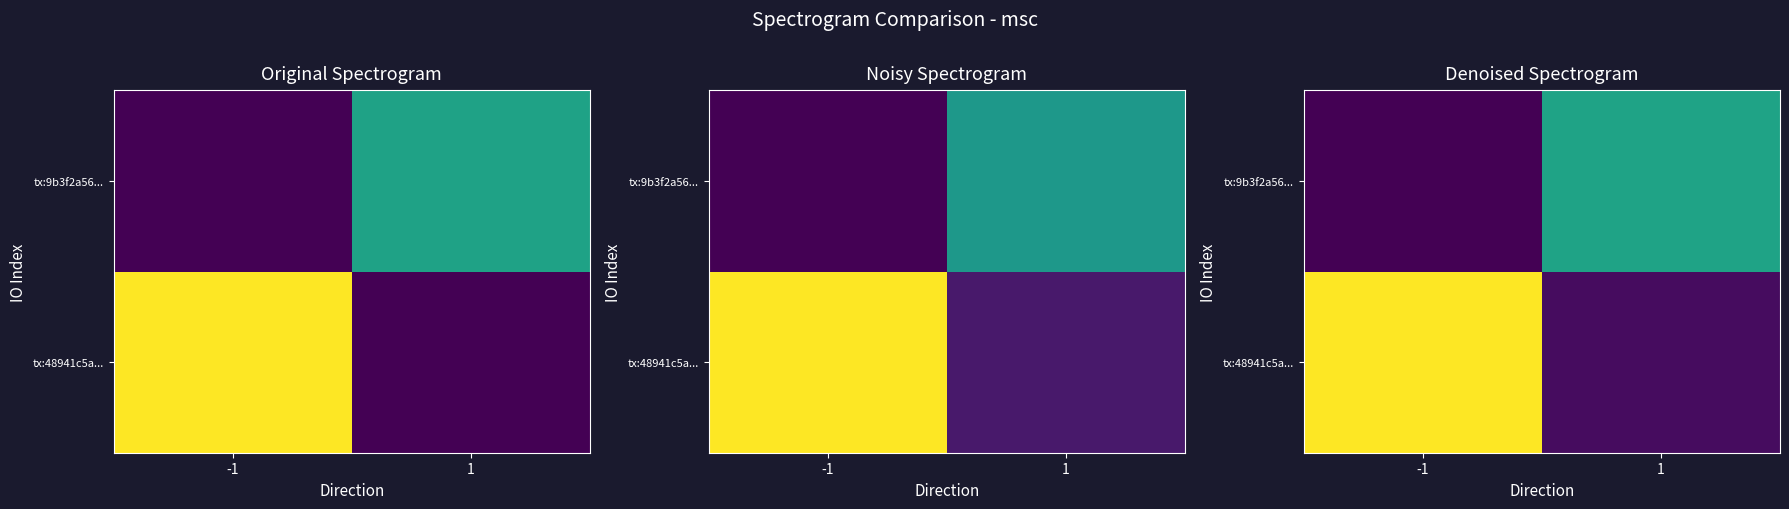

The value of tx:48941c5a... at 1 is 2. True or false?

True